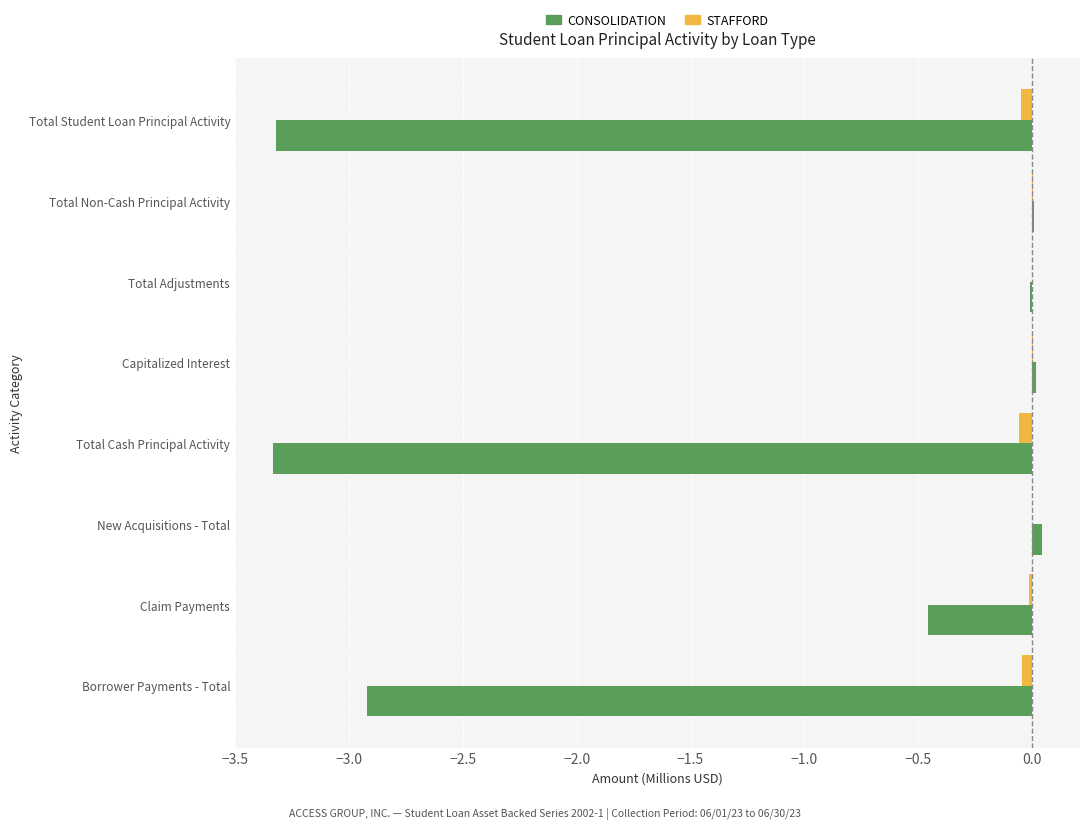

Which series changed the most between New Acquisitions - Total and Total Cash Principal Activity?

CONSOLIDATION